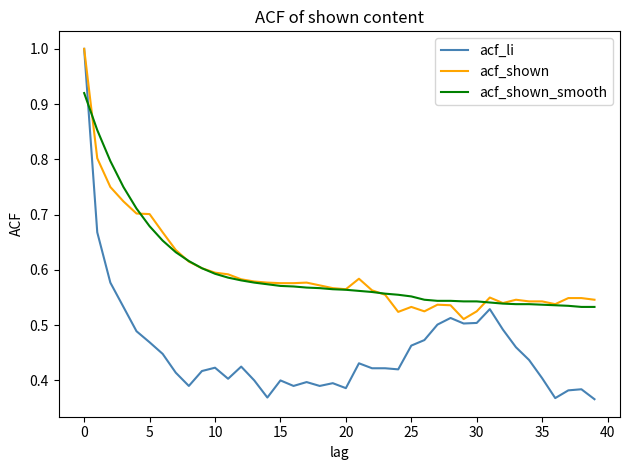

Which series has the widest spread of values?

acf_li